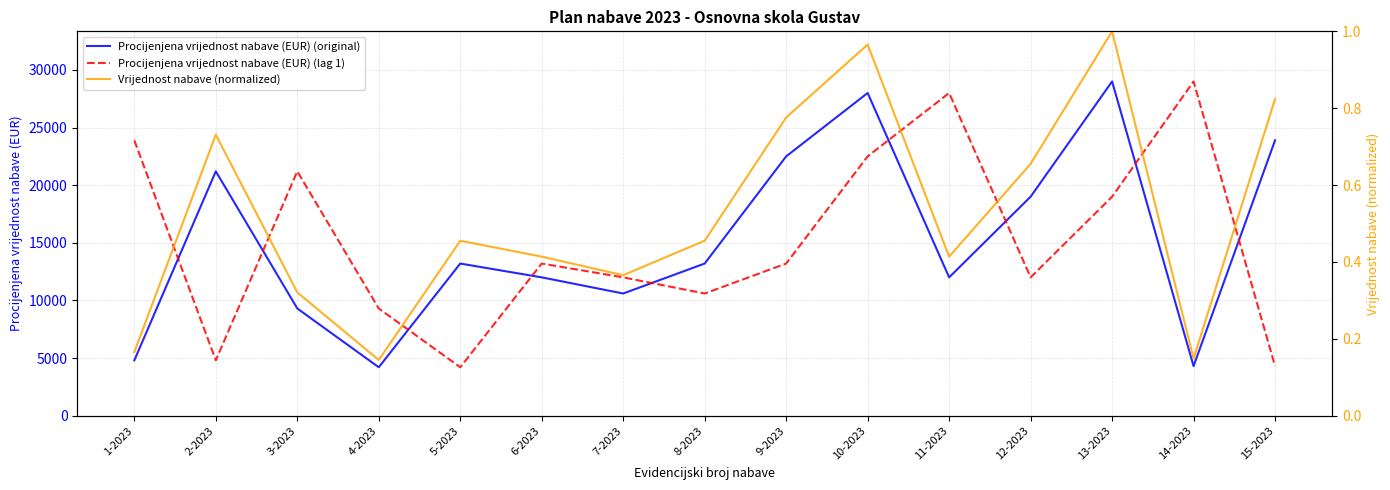

Reading left to right, what are all the values shown in this chart?

Procijenjena vrijednost nabave (EUR) (original): 1-2023=4800.0	2-2023=21200.0	3-2023=9300.0	4-2023=4200.0	5-2023=13200.0	6-2023=12000.0	7-2023=10600.0	8-2023=13200.0	9-2023=22500.0	10-2023=28000.0	11-2023=12000.0	12-2023=19000.0	13-2023=29000.0	14-2023=4300.0	15-2023=23890.1
Procijenjena vrijednost nabave (EUR) (lag 1): 1-2023=23890.1	2-2023=4800.0	3-2023=21200.0	4-2023=9300.0	5-2023=4200.0	6-2023=13200.0	7-2023=12000.0	8-2023=10600.0	9-2023=13200.0	10-2023=22500.0	11-2023=28000.0	12-2023=12000.0	13-2023=19000.0	14-2023=29000.0	15-2023=4300.0
Vrijednost nabave (normalized): 1-2023=0.2	2-2023=0.7	3-2023=0.3	4-2023=0.1	5-2023=0.5	6-2023=0.4	7-2023=0.4	8-2023=0.5	9-2023=0.8	10-2023=1.0	11-2023=0.4	12-2023=0.7	13-2023=1.0	14-2023=0.1	15-2023=0.8